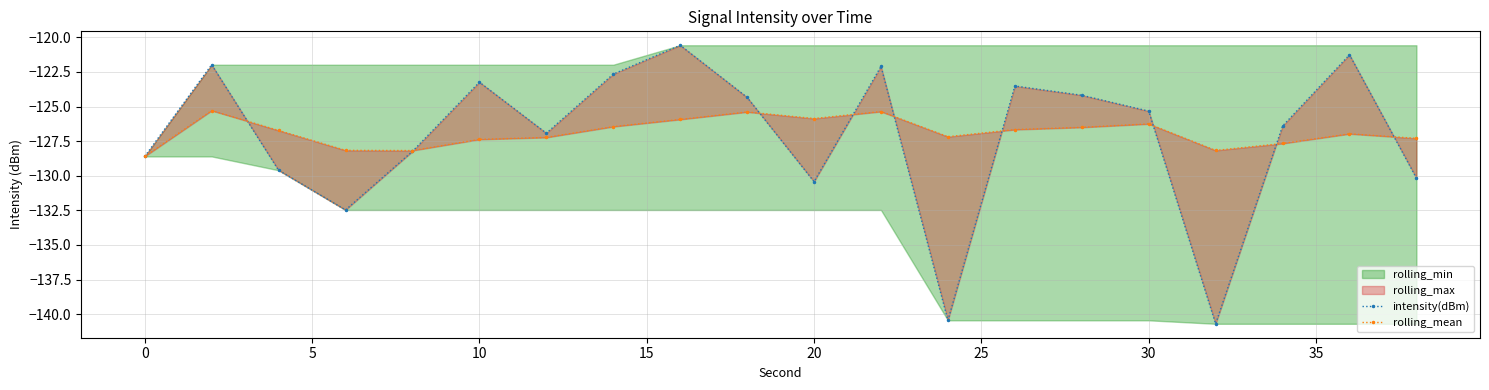

How many lines are shown in the chart?

2